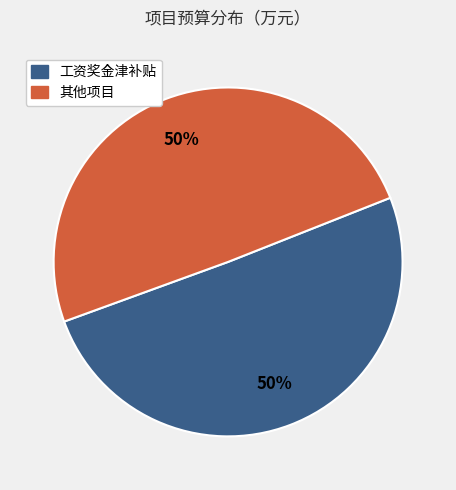

To the nearest percent, what is the average slice percentage?

50%